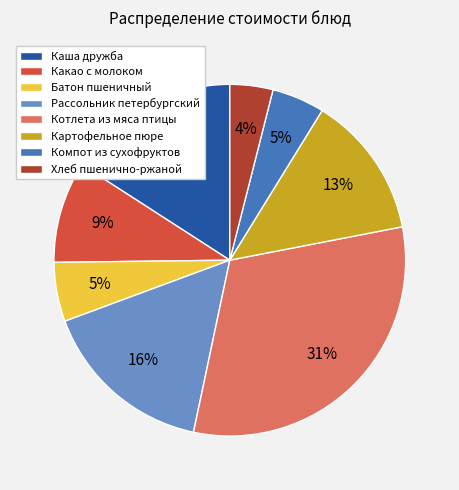

What is the ratio of the value at Котлета из мяса птицы to the value at Картофельное пюре?

2.4